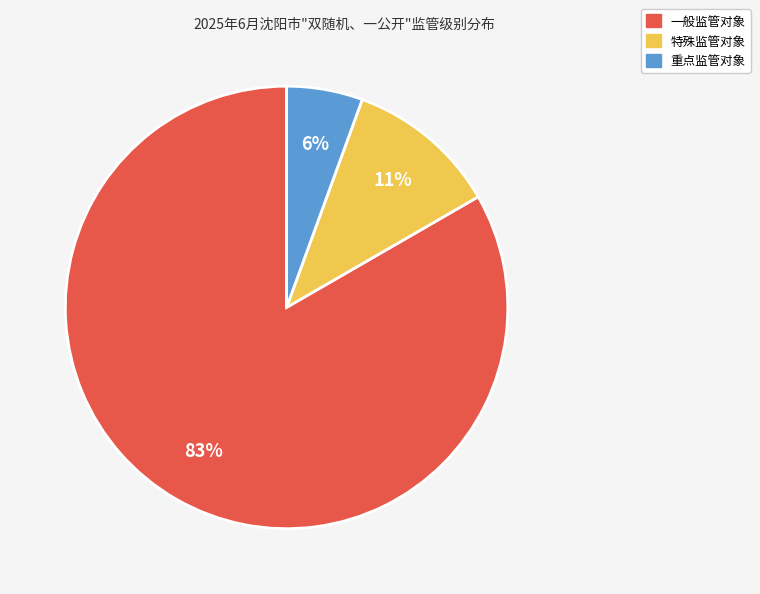

Is it true that 重点监管对象 is 1% of the pie?

False